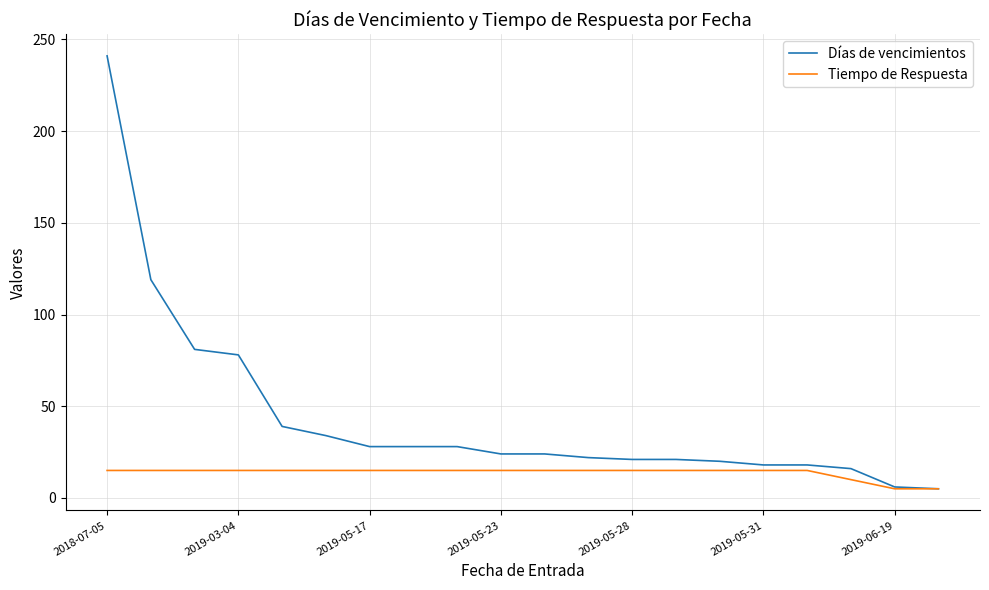

Which series has the widest spread of values?

Días de vencimientos